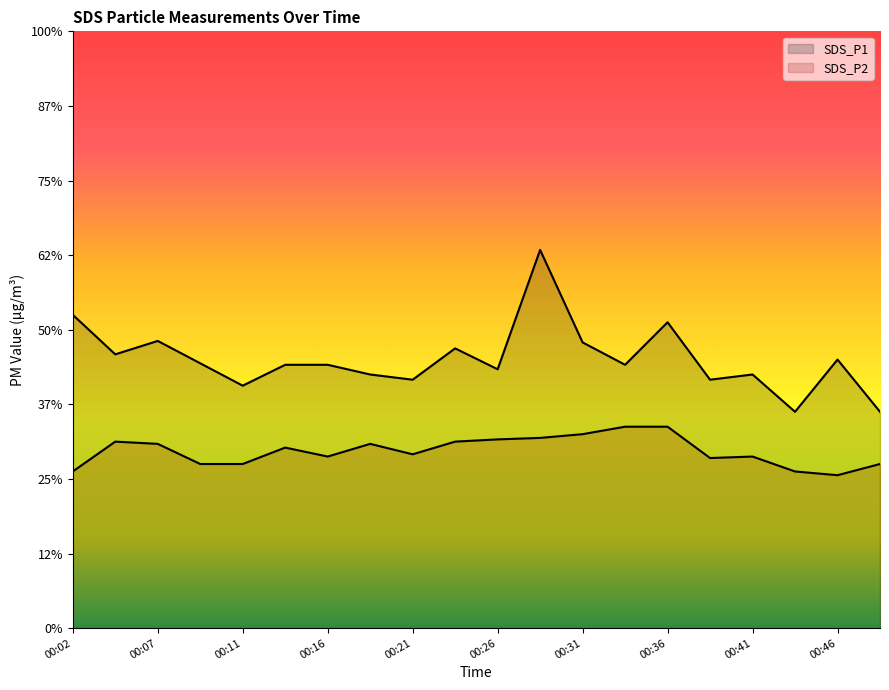

What is the average value of the SDS_P2 series?

2.4